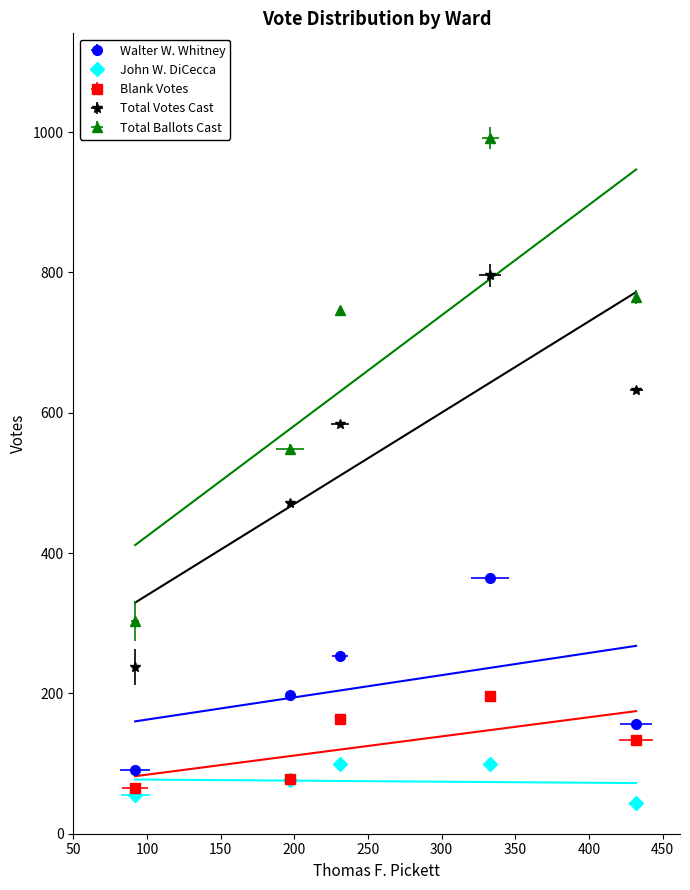

At which category is the sum across all series the highest?

4